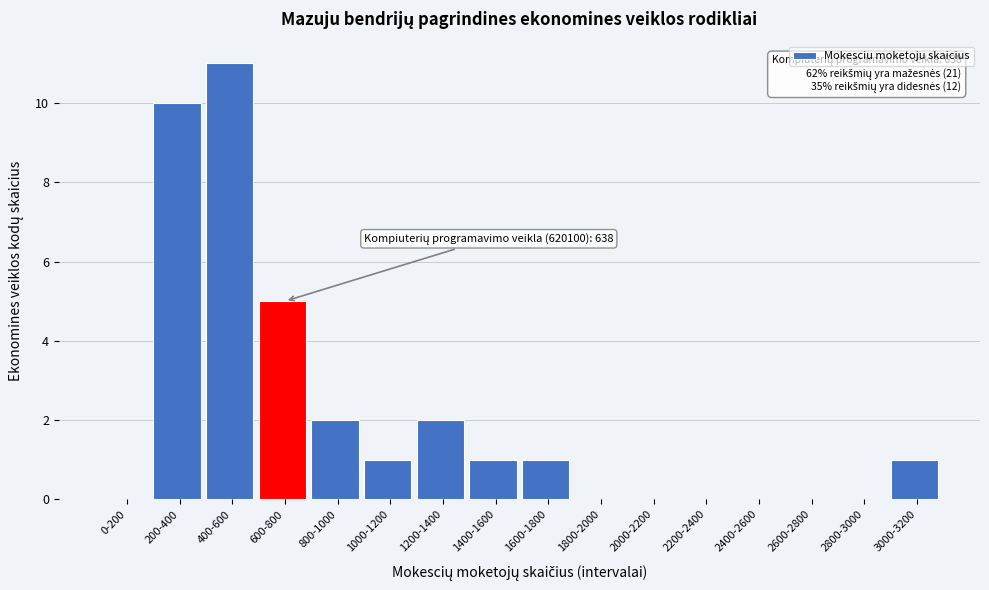

Reading left to right, list all the values displayed in this chart.

0-200=0	200-400=10	400-600=11	600-800=5	800-1000=2	1000-1200=1	1200-1400=2	1400-1600=1	1600-1800=1	1800-2000=0	2000-2200=0	2200-2400=0	2400-2600=0	2600-2800=0	2800-3000=0	3000-3200=1